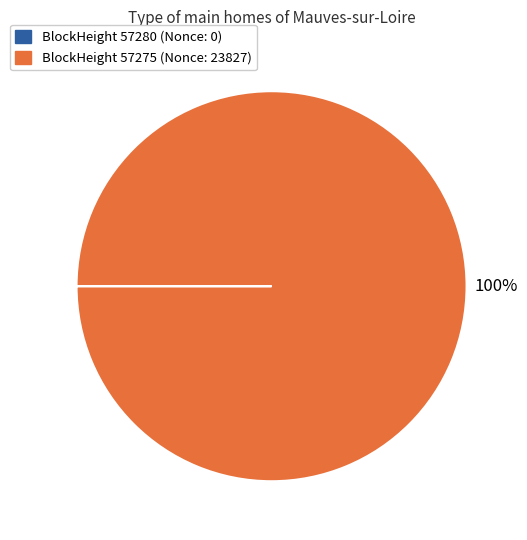

Is there a majority slice in this chart?

Yes